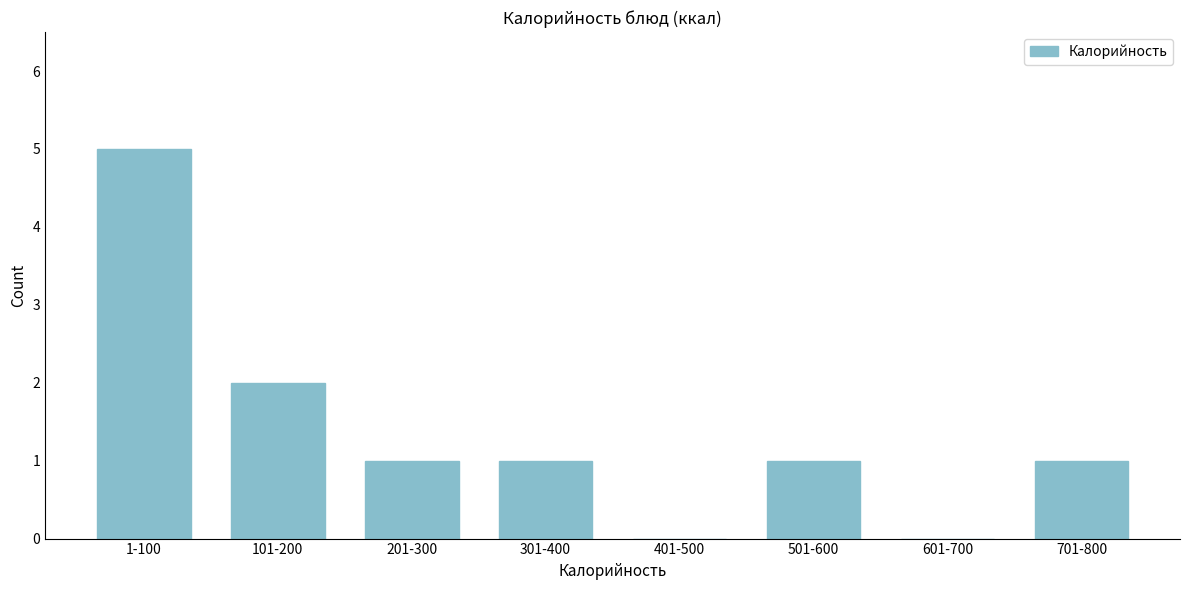

Reading right to left, what are all the values shown in this chart?

701-800=1	601-700=0	501-600=1	401-500=0	301-400=1	201-300=1	101-200=2	1-100=5